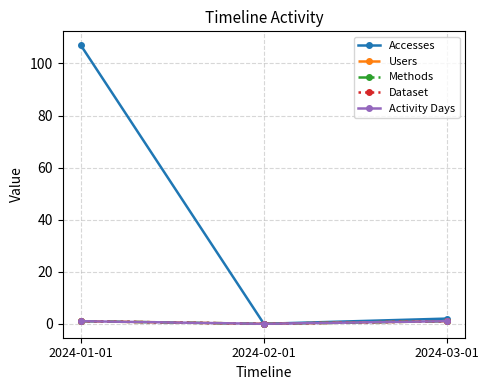

Does the chart have visible grid lines?

Yes